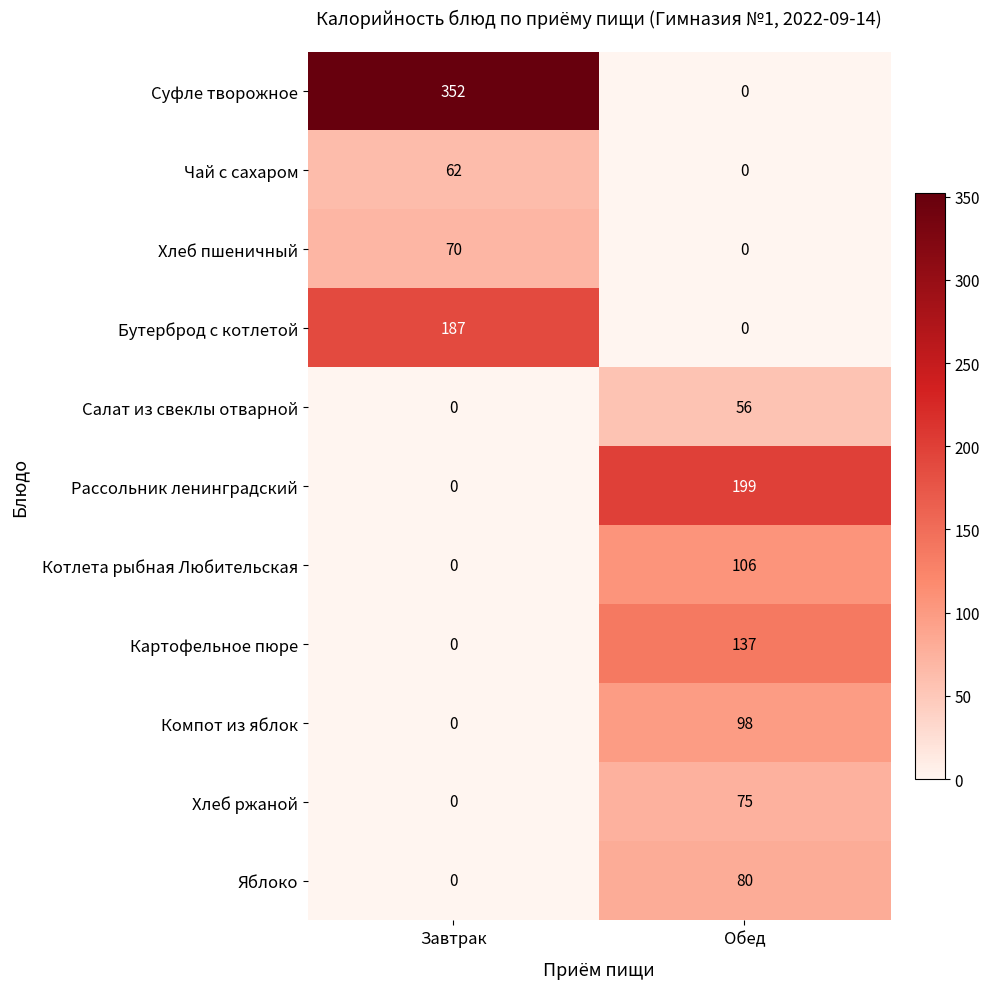

The Суфле творожное series shows 352 at Завтрак. True or false?

True